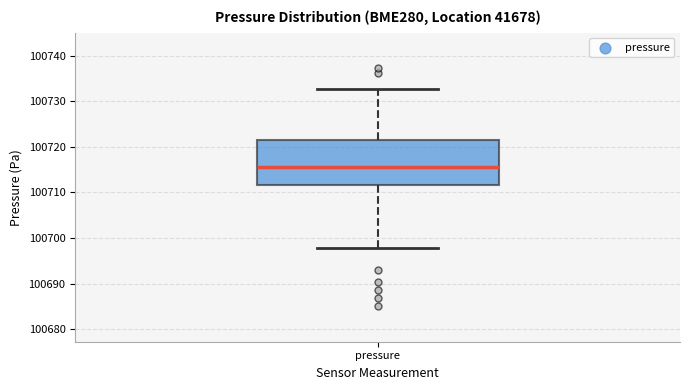

Transcribe this box plot: give where the median line is, the range the box spans, and where the two whiskers end, as read against the y-axis. The values are not printed on the chart, so give them approximately, as read against the axis.

median 100716, box 100712 to 100721, whiskers 100698 to 100733